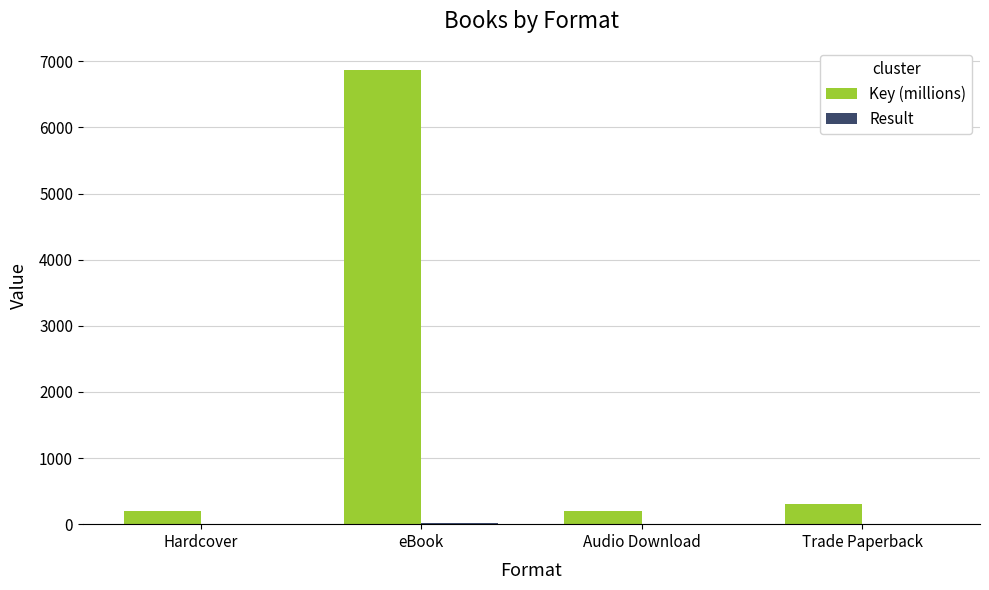

What is the sum of all Key (millions) values?

7552.0